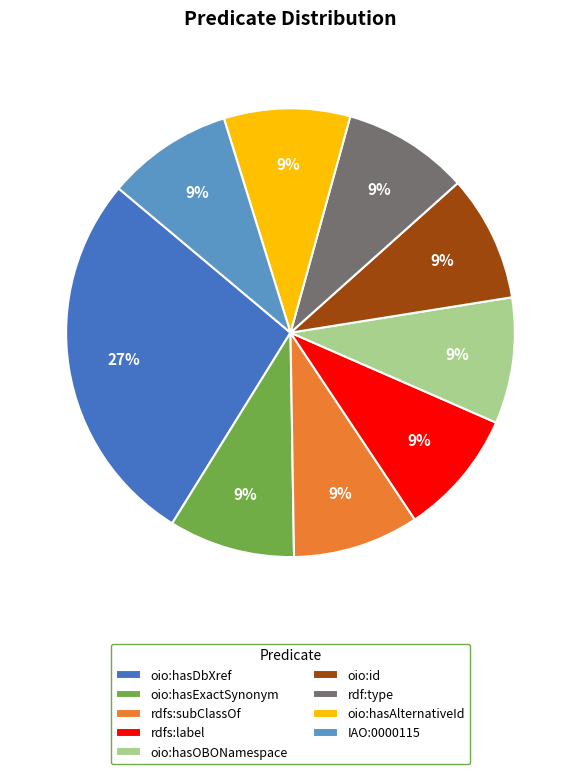

Is there a majority slice in this chart?

No